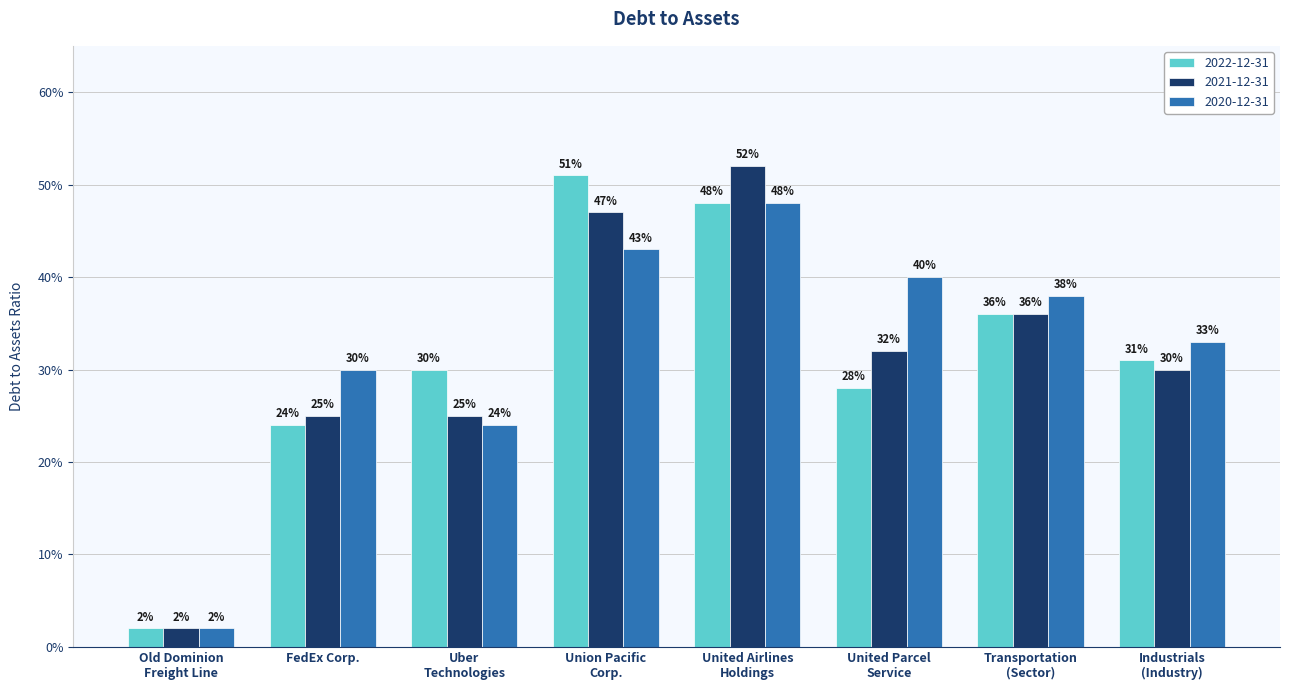

What is the maximum value for 2021-12-31?

0.5